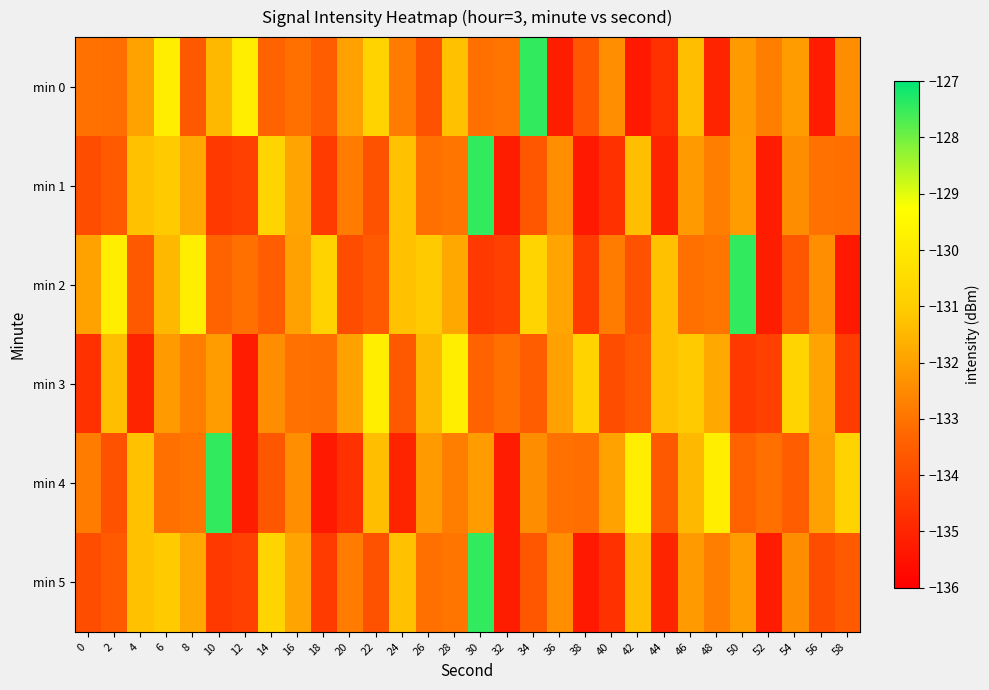

Reading left to right, transcribe all the data shown in this chart.

min 0: 0=-133.0	2=-133.1	4=-132.0	6=-129.8	8=-133.6	10=-131.5	12=-129.8	14=-133.3	16=-133.1	18=-133.5	20=-132.0	22=-130.8	24=-132.8	26=-133.8	28=-131.3	30=-133.1	32=-133.0	34=-127.4	36=-135.2	38=-133.7	40=-132.4	42=-135.3	44=-134.7	46=-131.3	48=-135.0	50=-132.1	52=-132.8	54=-132.1	56=-135.2	58=-132.4
min 1: 0=-134.0	2=-133.6	4=-131.3	6=-131.0	8=-131.8	10=-134.5	12=-134.3	14=-130.7	16=-131.9	18=-134.4	20=-132.8	22=-133.8	24=-131.3	26=-133.1	28=-133.0	30=-127.4	32=-135.2	34=-133.7	36=-132.4	38=-135.3	40=-134.7	42=-131.3	44=-135.0	46=-132.1	48=-132.8	50=-132.1	52=-135.2	54=-132.4	56=-133.0	58=-133.1
min 2: 0=-132.0	2=-129.8	4=-133.6	6=-131.5	8=-129.8	10=-133.3	12=-133.1	14=-133.5	16=-132.0	18=-130.8	20=-134.0	22=-133.6	24=-131.3	26=-131.0	28=-131.8	30=-134.5	32=-134.3	34=-130.7	36=-131.9	38=-134.4	40=-132.8	42=-133.8	44=-131.3	46=-133.1	48=-133.0	50=-127.4	52=-135.2	54=-133.7	56=-132.4	58=-135.3
min 3: 0=-134.7	2=-131.3	4=-135.0	6=-132.1	8=-132.8	10=-132.1	12=-135.2	14=-132.4	16=-133.0	18=-133.1	20=-132.0	22=-129.8	24=-133.6	26=-131.5	28=-129.8	30=-133.3	32=-133.1	34=-133.5	36=-132.0	38=-130.8	40=-134.0	42=-133.6	44=-131.3	46=-131.0	48=-131.8	50=-134.5	52=-134.3	54=-130.7	56=-131.9	58=-134.4
min 4: 0=-132.8	2=-133.8	4=-131.3	6=-133.1	8=-133.0	10=-127.4	12=-135.2	14=-133.7	16=-132.4	18=-135.3	20=-134.7	22=-131.3	24=-135.0	26=-132.1	28=-132.8	30=-132.1	32=-135.2	34=-132.4	36=-133.0	38=-133.1	40=-132.0	42=-129.8	44=-133.6	46=-131.5	48=-129.8	50=-133.3	52=-133.1	54=-133.5	56=-132.0	58=-130.8
min 5: 0=-134.0	2=-133.6	4=-131.3	6=-131.0	8=-131.8	10=-134.5	12=-134.3	14=-130.7	16=-131.9	18=-134.4	20=-132.8	22=-133.8	24=-131.3	26=-133.1	28=-133.0	30=-127.4	32=-135.2	34=-133.7	36=-132.4	38=-135.3	40=-134.7	42=-131.3	44=-135.0	46=-132.1	48=-132.8	50=-132.1	52=-135.2	54=-132.4	56=-134.0	58=-133.6